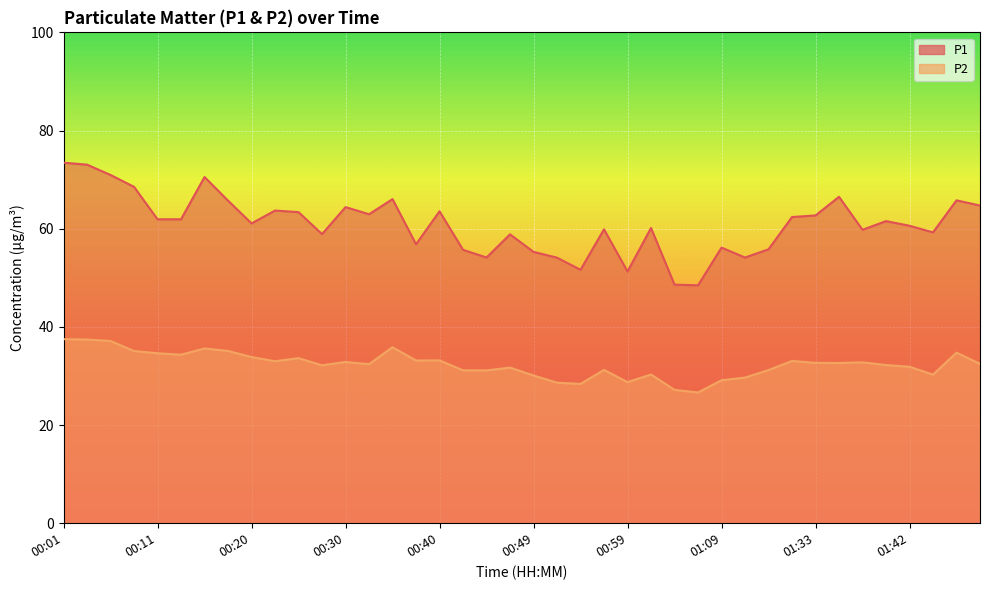

What is the approximate value of P1 at 00:20?

61.1